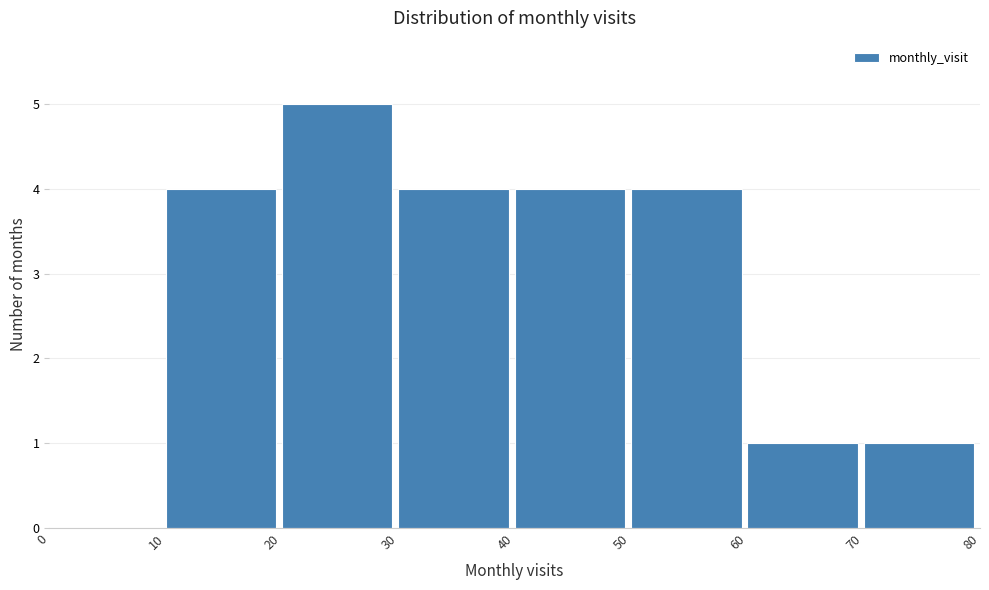

Over which range of the x-axis is the bar tallest?

20 to 30